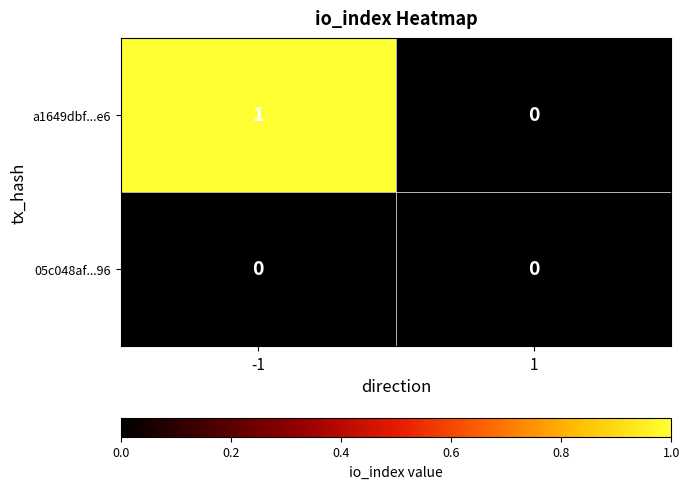

Reading left to right, list all the values displayed in this chart.

a1649dbf...e6: 1	0
05c048af...96: 0	0